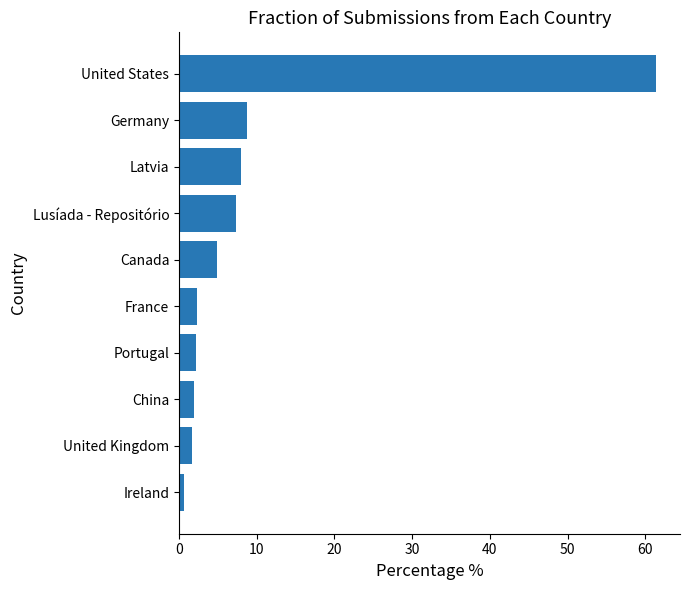

What is the change in value from France to Canada?

+2.5